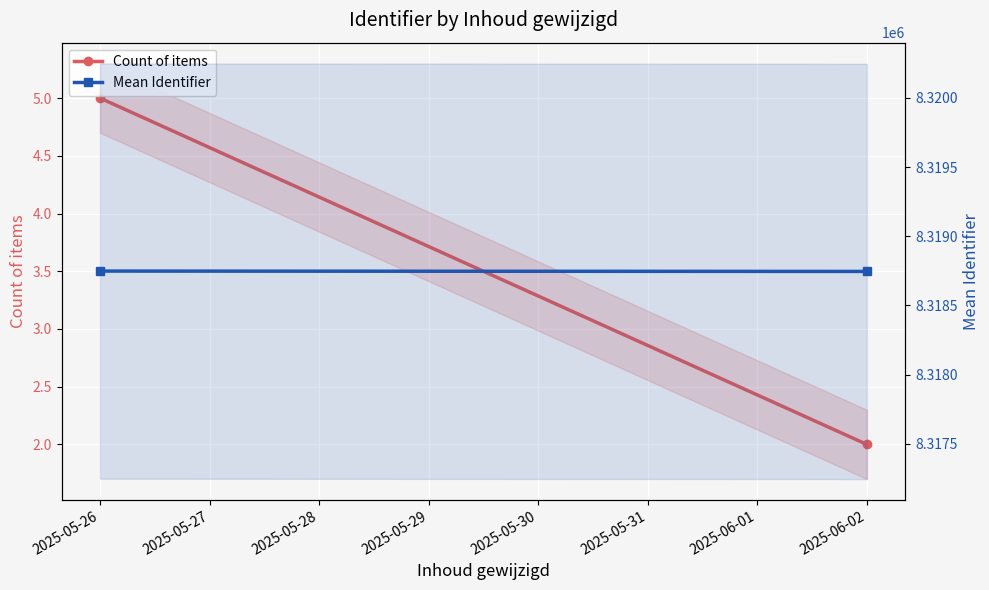

Rank the series by their maximum value, from lowest to highest.

Count of items, Mean Identifier